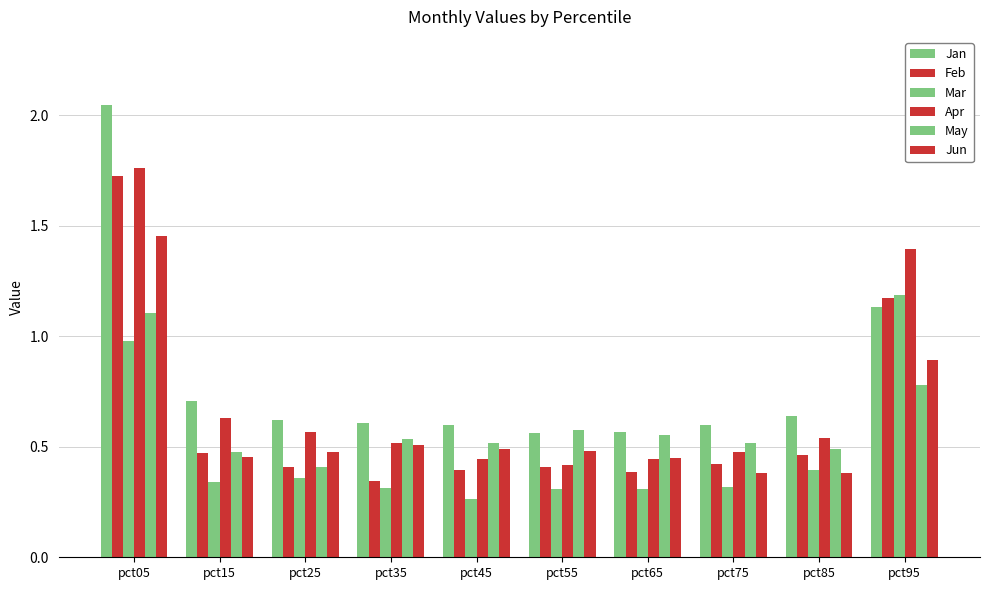

At how many categories does at least one series exceed 1?

2